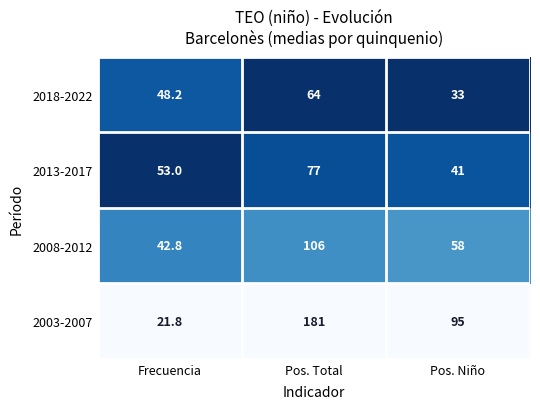

The 2018-2022 series shows 43.7 at Pos. Total. True or false?

False